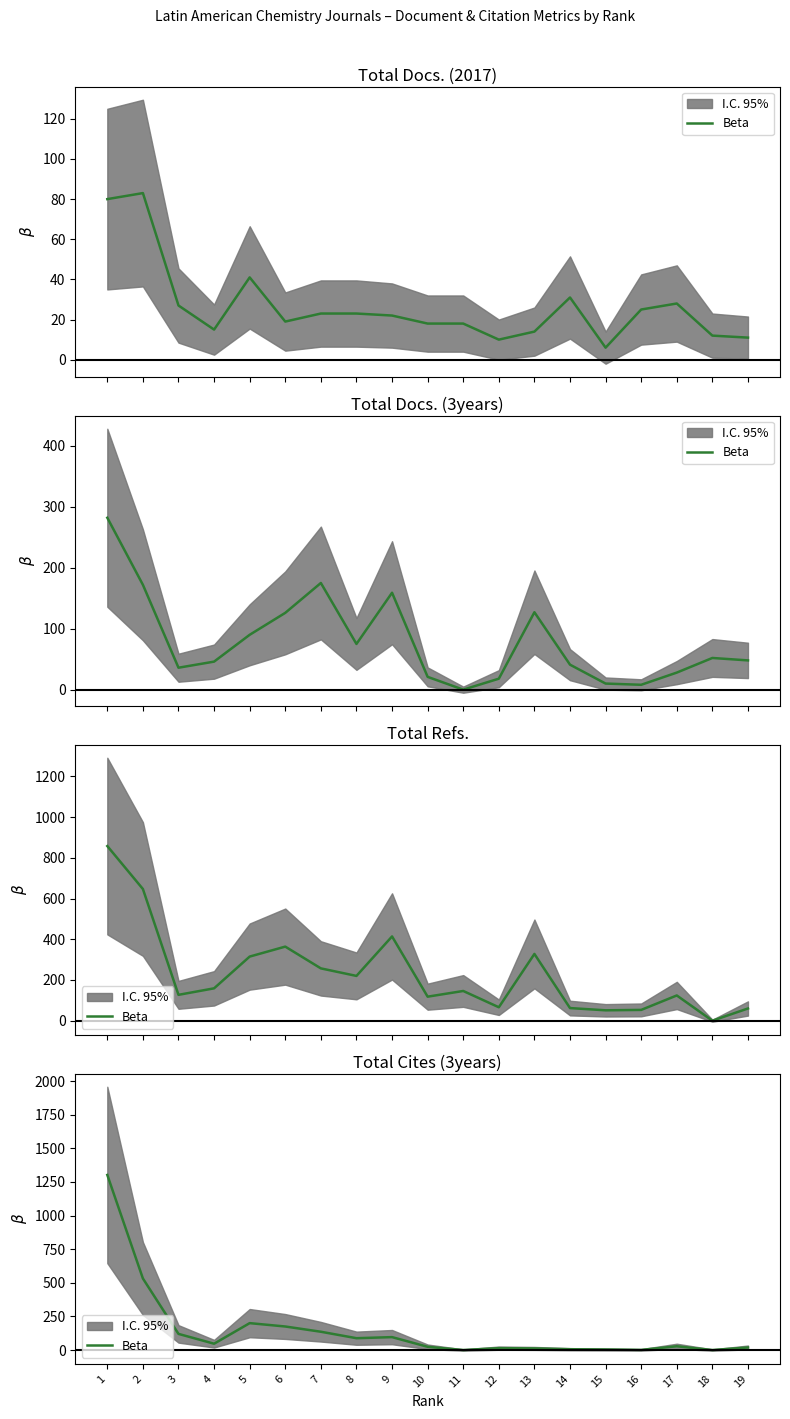

List the labels in order of value, smallest first.

11, 18, 16, 15, 14, 13, 12, 19, 10, 17, 4, 8, 9, 3, 7, 6, 5, 2, 1